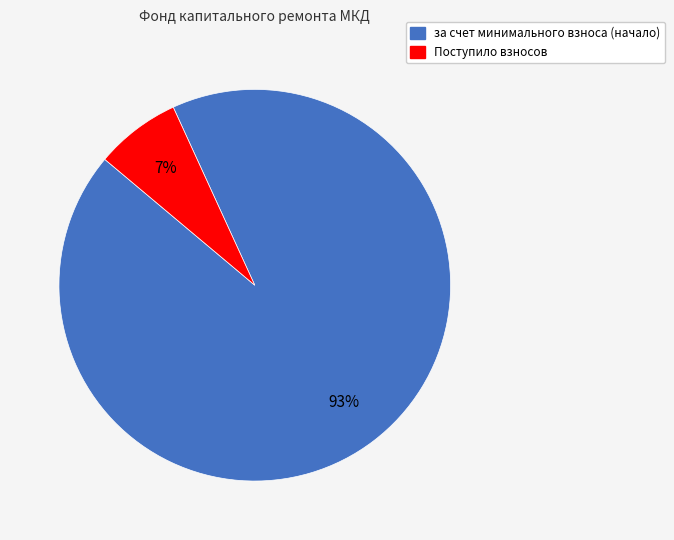

To the nearest percent, what is the difference between the largest and smallest slice percentages?

86%